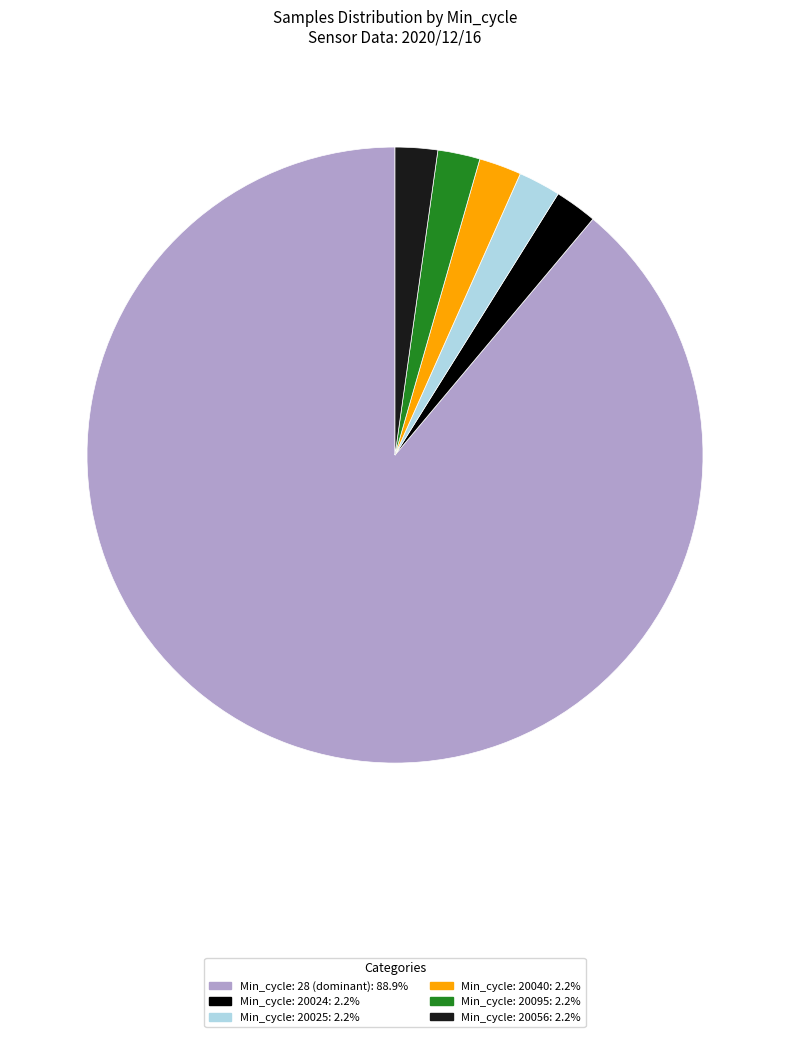

Does any single category account for the majority?

Yes